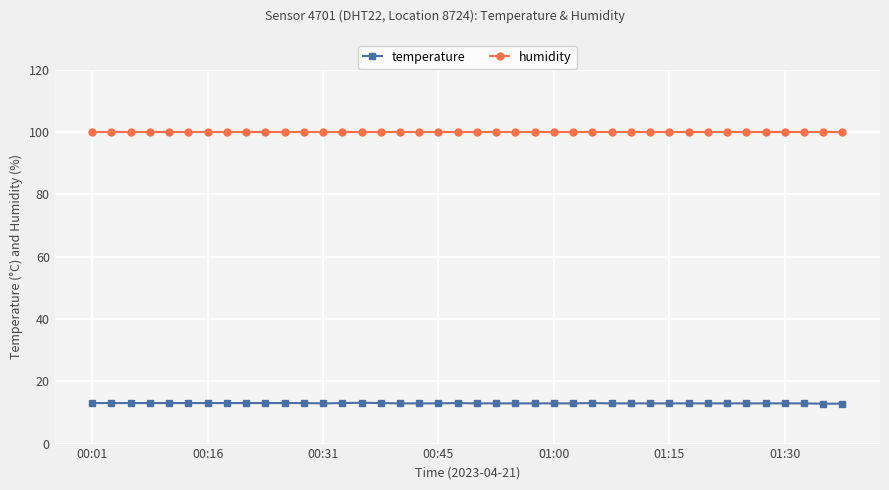

What is the lowest value of the humidity series?

99.9